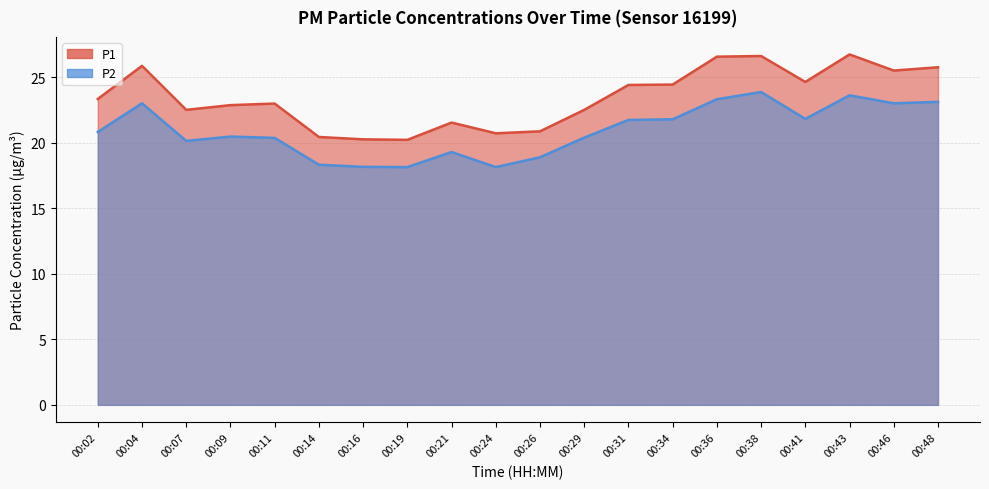

True or false: P2 and P1 cross at least once.

False